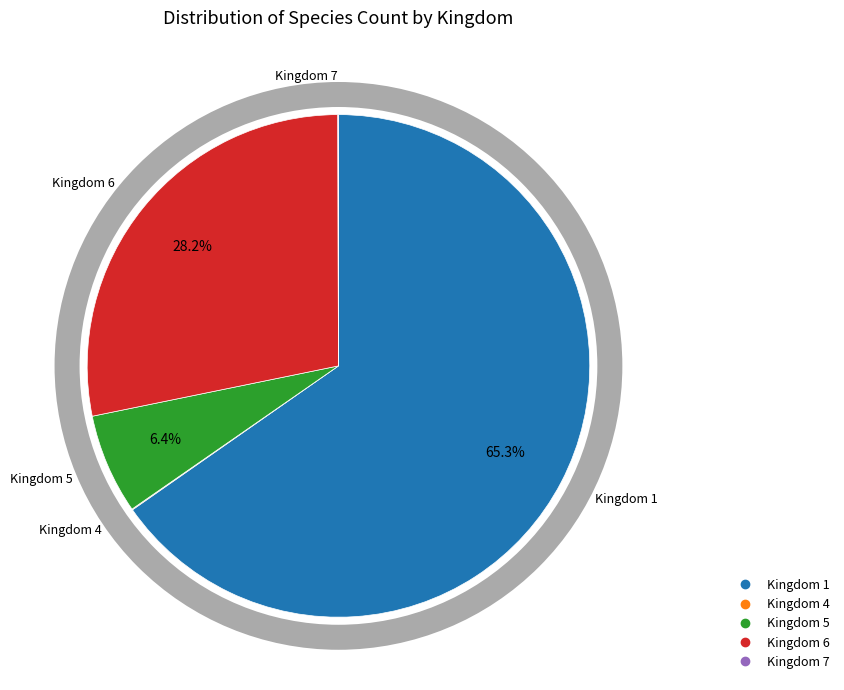

Is there any slice that represents more than half of the pie?

Yes